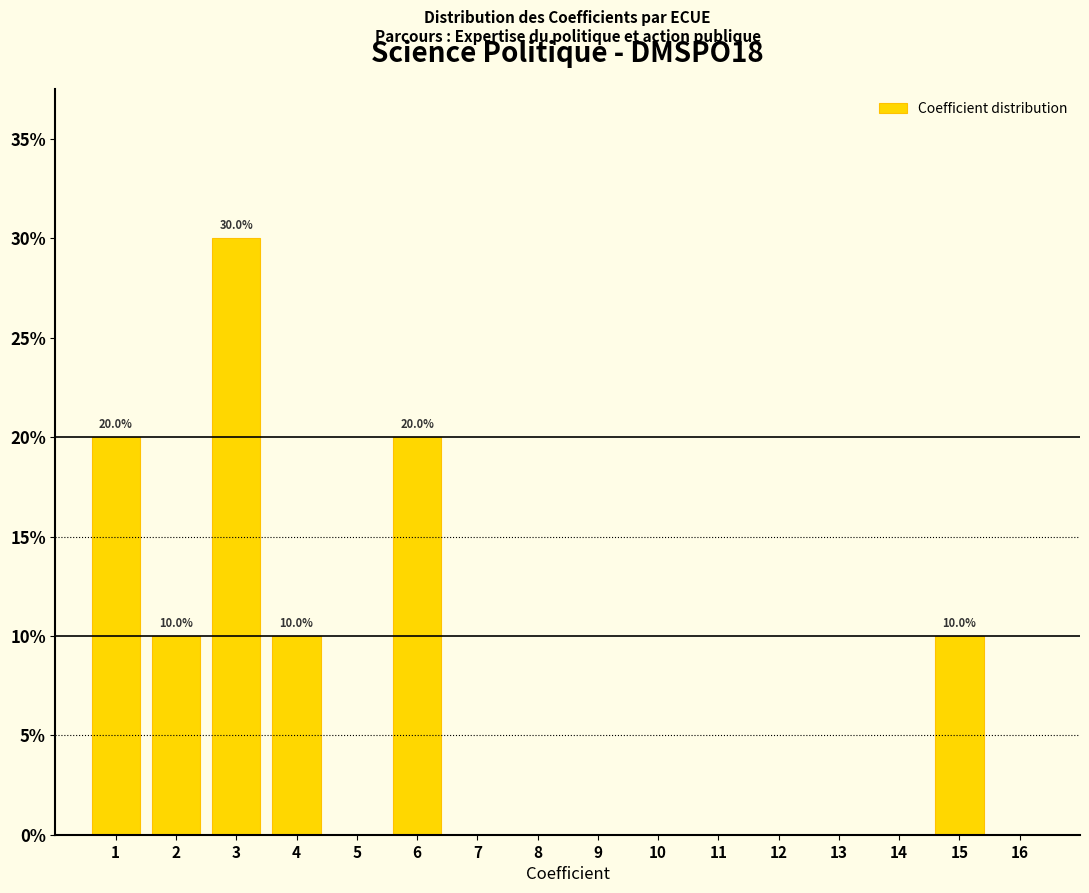

Over which range of the x-axis is the bar tallest?

2.5 to 3.5